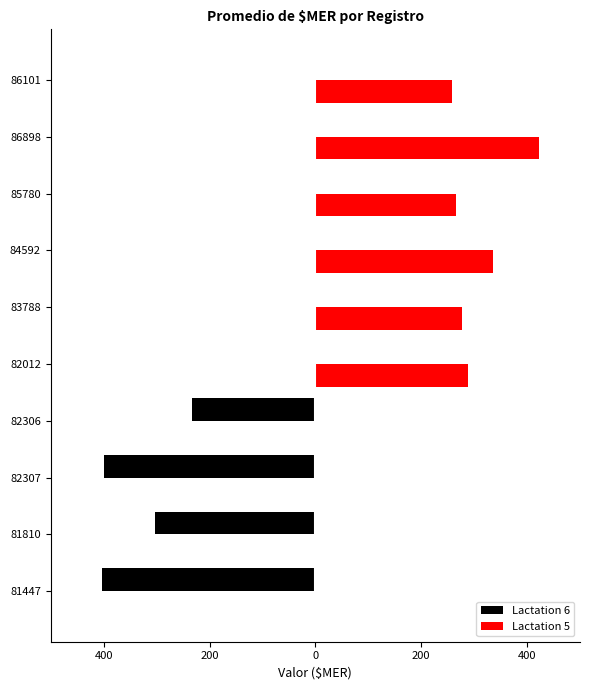

List the series in order of their peak value, lowest first.

Lactation 6, Lactation 5